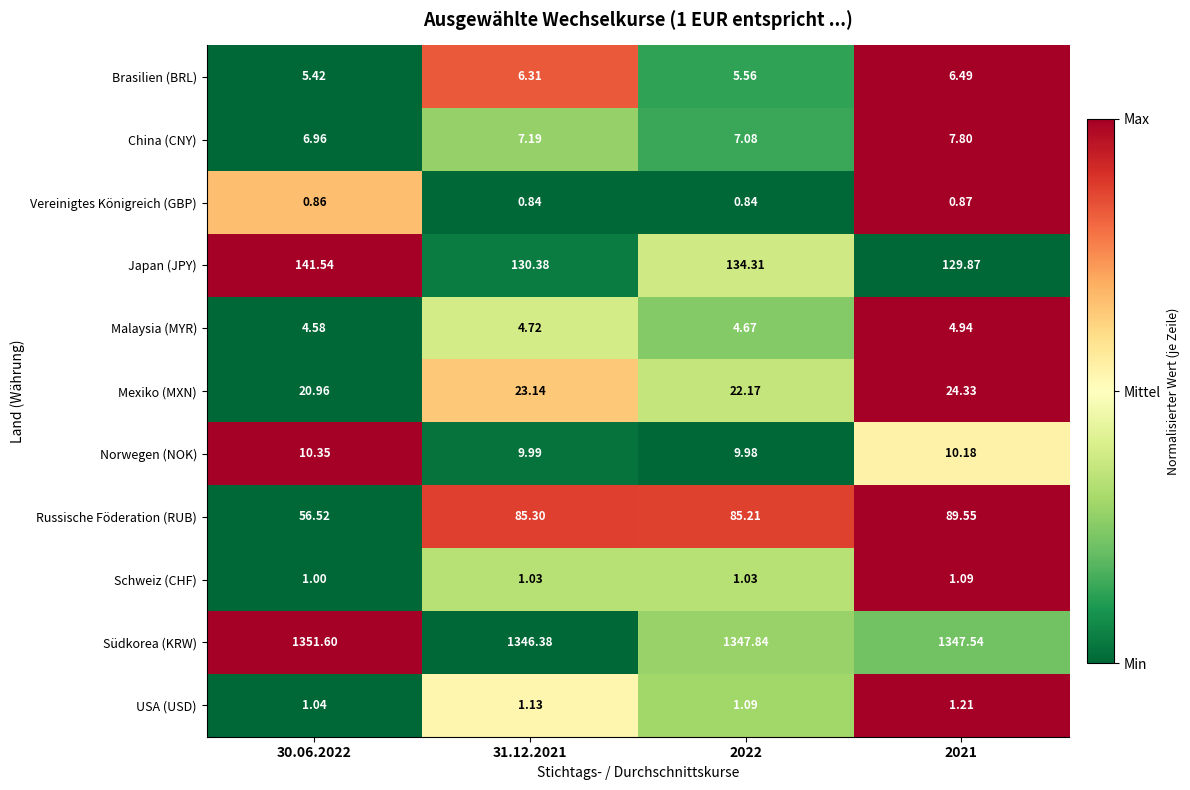

At 30.06.2022, list the series in order from largest to smallest.

Südkorea (KRW), Japan (JPY), Russische Föderation (RUB), Mexiko (MXN), Norwegen (NOK), China (CNY), Brasilien (BRL), Malaysia (MYR), USA (USD), Schweiz (CHF), Vereinigtes Königreich (GBP)